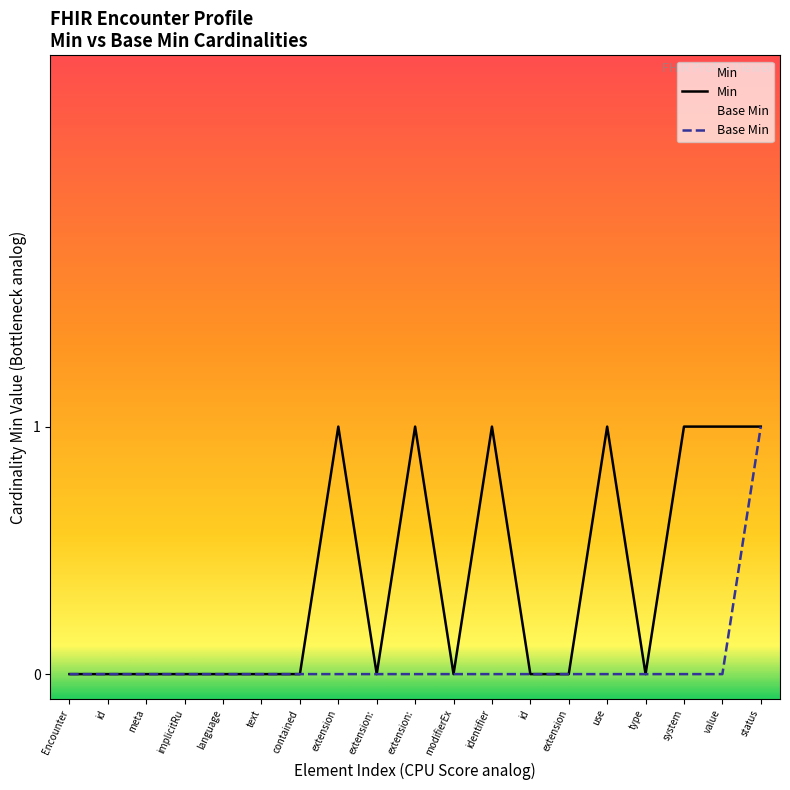

Does the chart display data point markers on the line(s)?

No